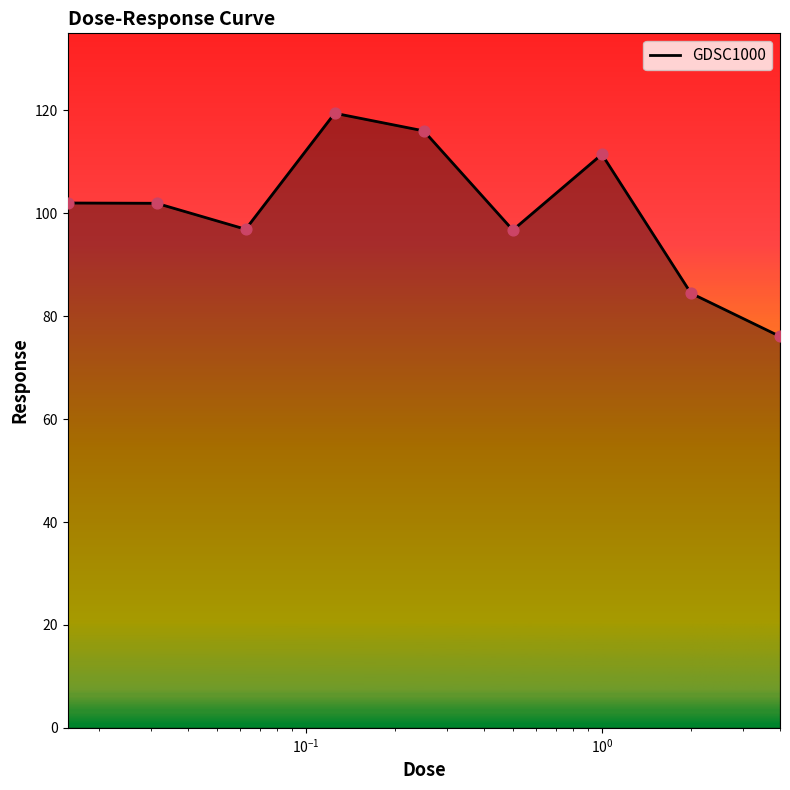

What is the minimum value shown in the chart?

76.1